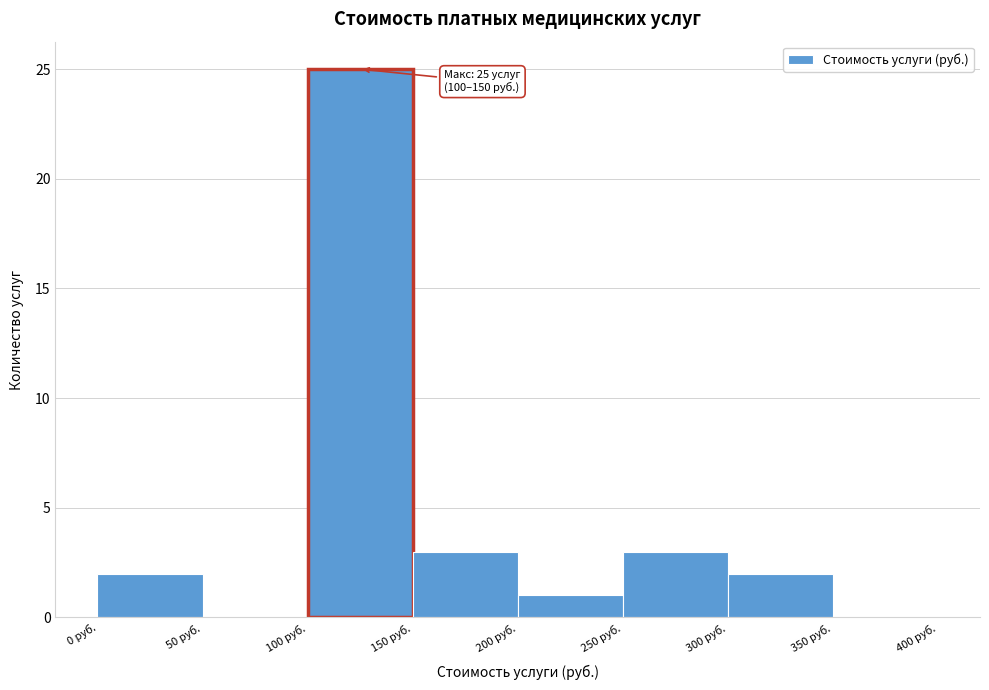

Which range on the x-axis has the tallest bar?

100 to 150